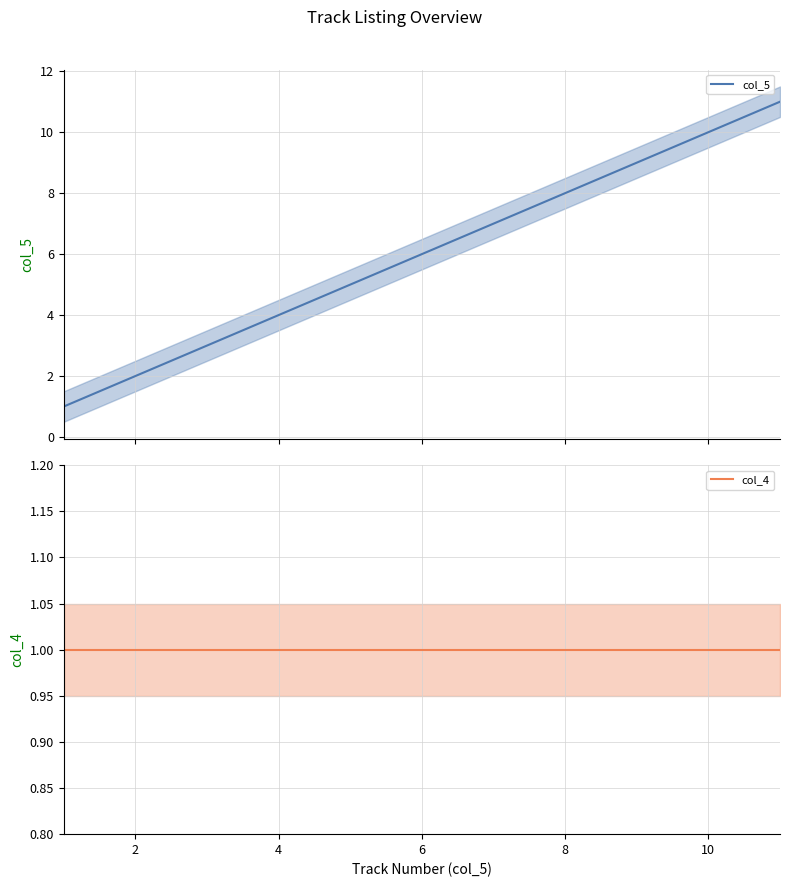

Between 4 and 2, which is larger?

4